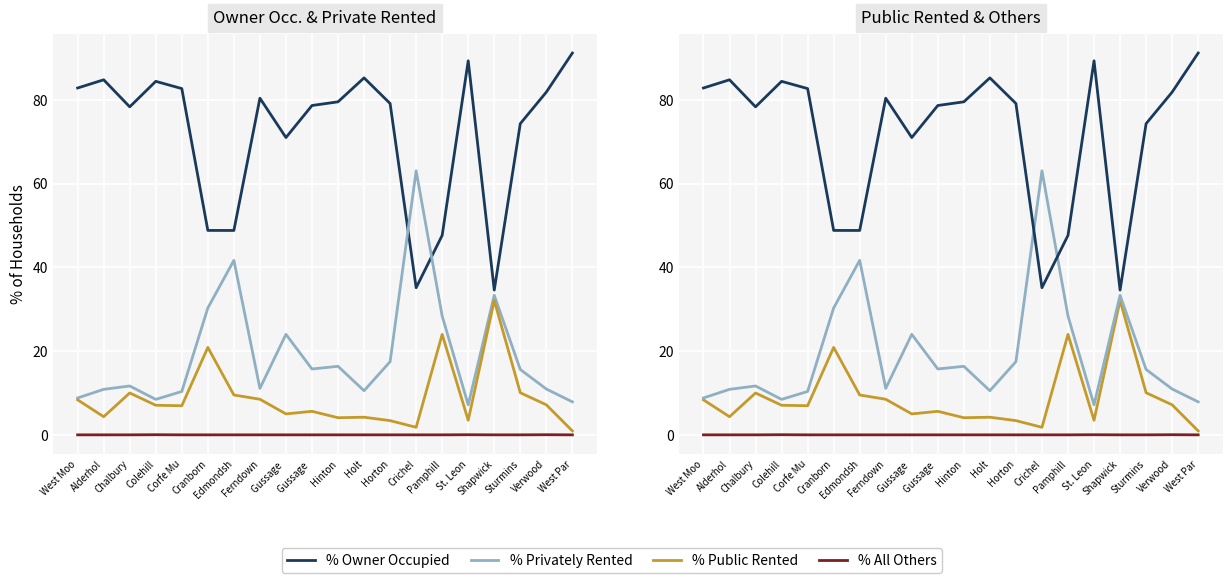

Where is % Owner Occupied nearest to the value 62?

Gussage 